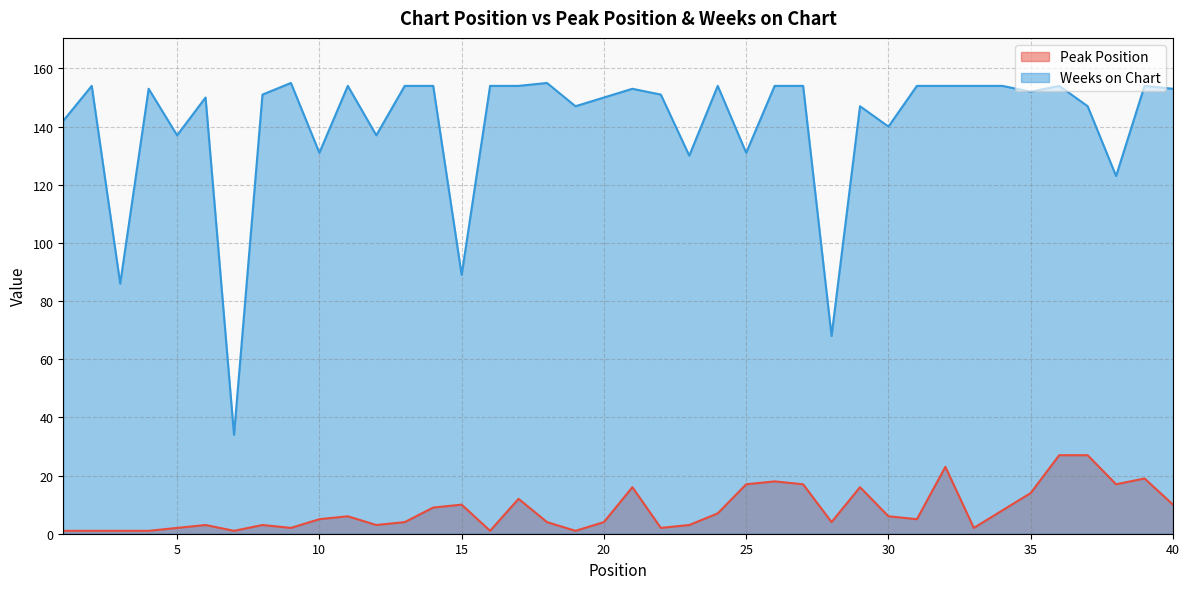

Read the Peak Position value at 14, to the nearest 5.

10